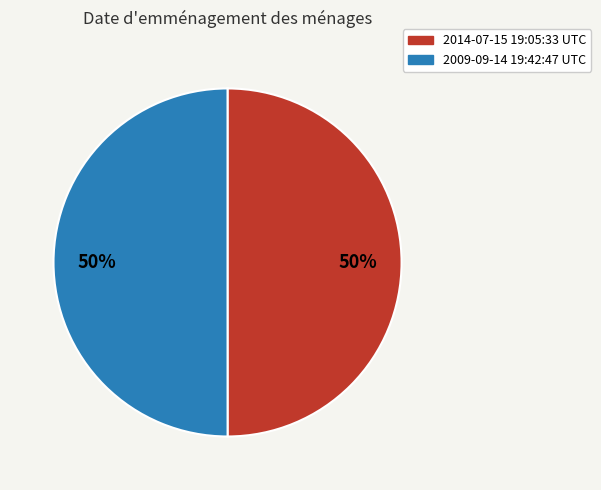

True or false: 2014-07-15 19:05:33 UTC accounts for 50% of the total.

True